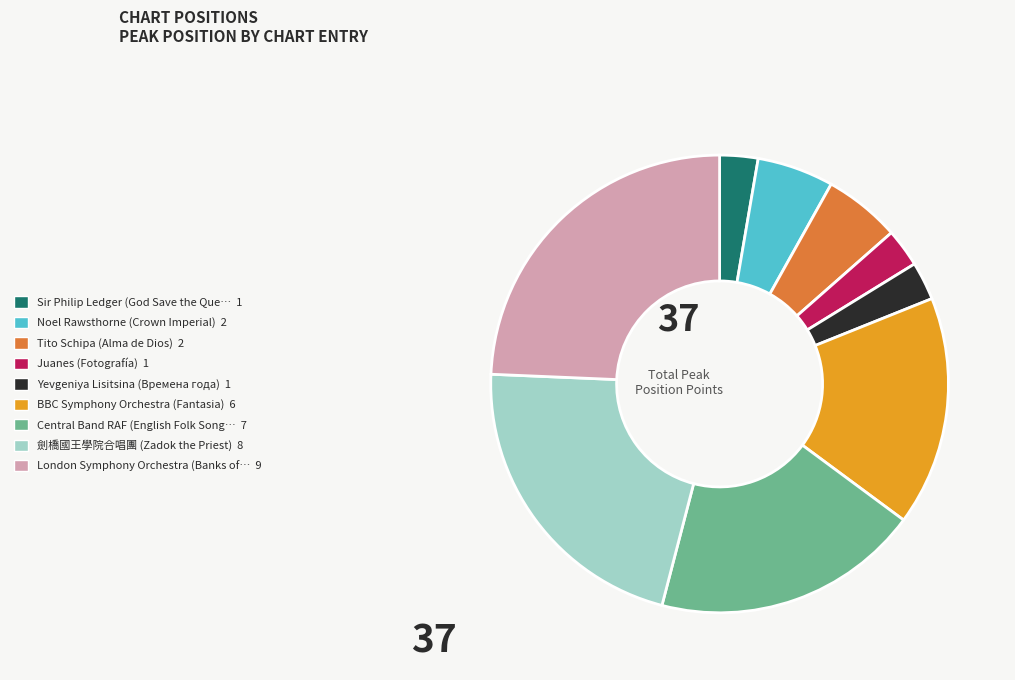

Is there a majority slice in this chart?

No